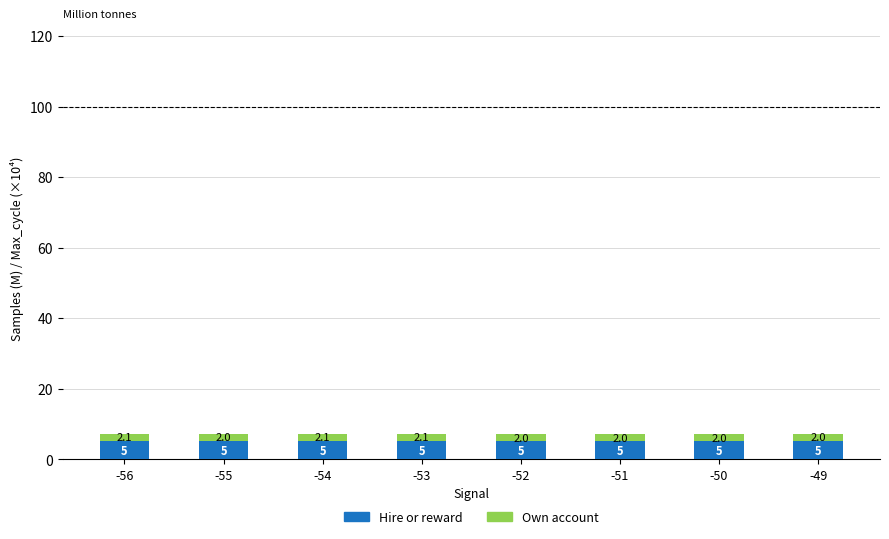

What is the lowest value of the Hire or reward series?

5.1